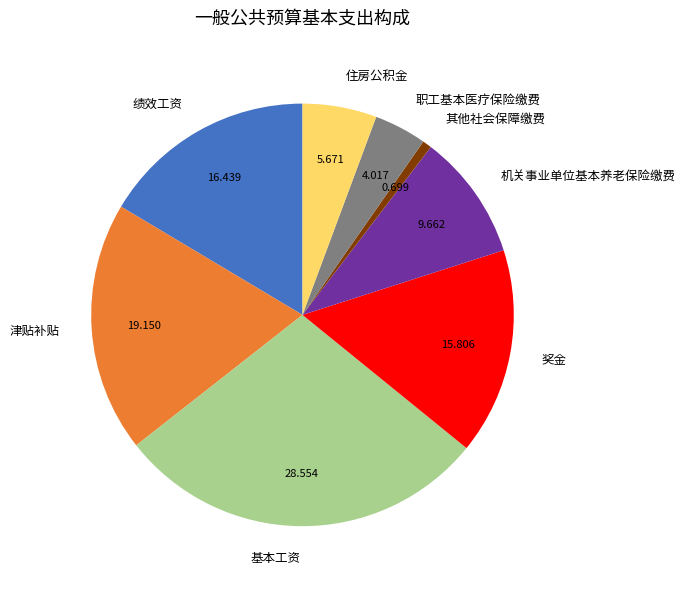

Which category has the biggest portion of the pie?

基本工资